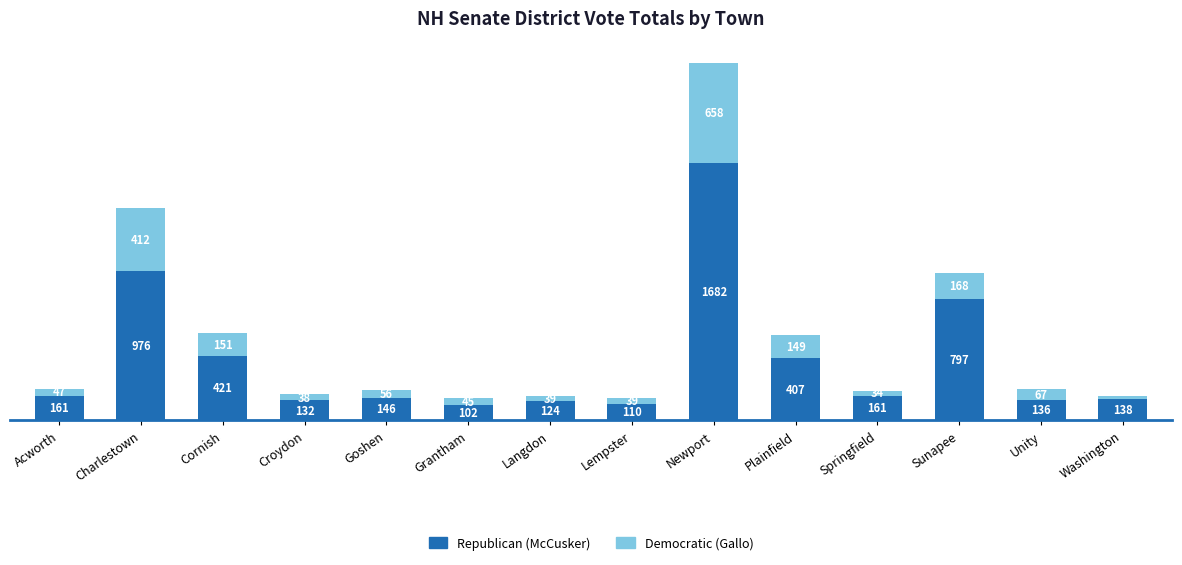

At which label is Republican (McCusker) closest to 892?

Charlestown